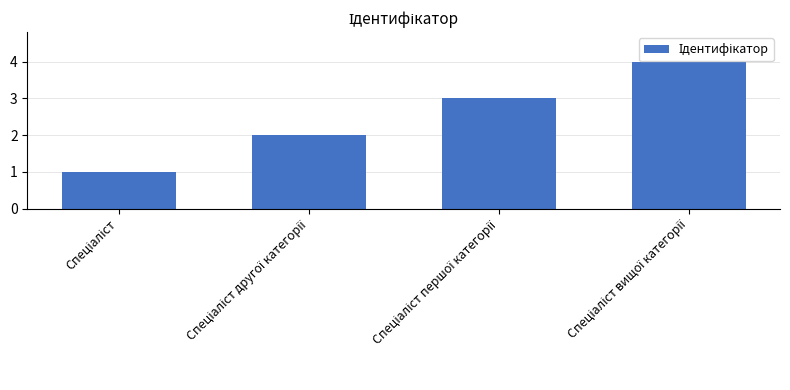

What is the greatest value displayed?

4